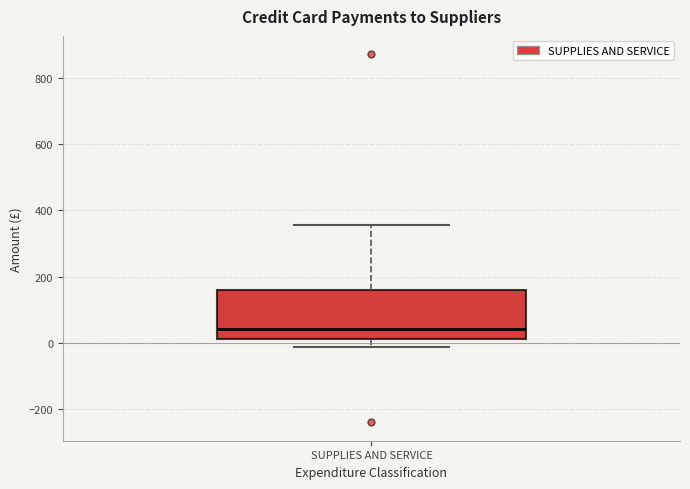

Read this box plot against the y-axis: the position of the median line, the range covered by the box, and the ends of both whiskers. The values are not printed on the chart, so give them approximately, as read against the axis.

median 40, box 20 to 160, whiskers -20 to 360